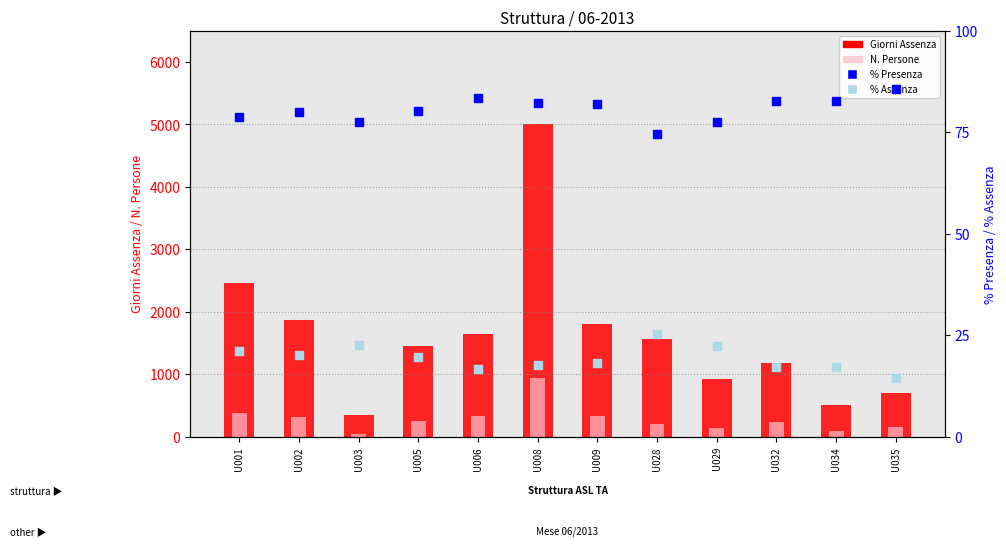

Is the value of Giorni Assenza at U005 greater than the value of N. Persone at U009?

Yes